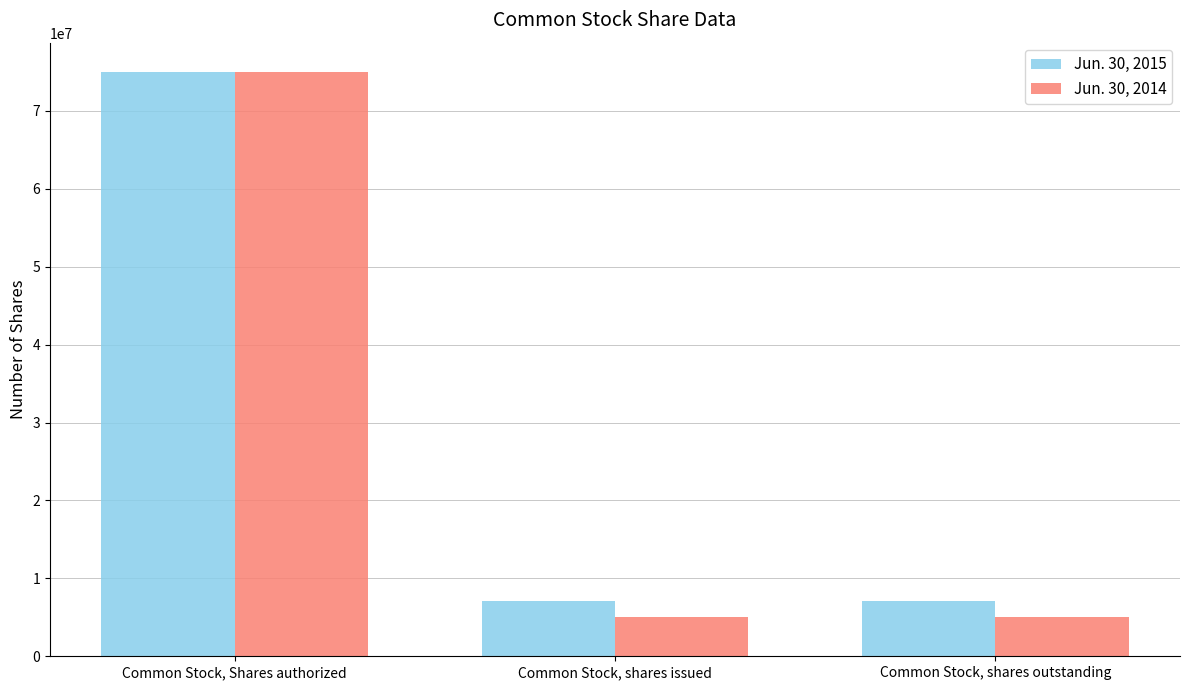

What is the difference between the highest and lowest values at Common Stock, shares issued?

2080000